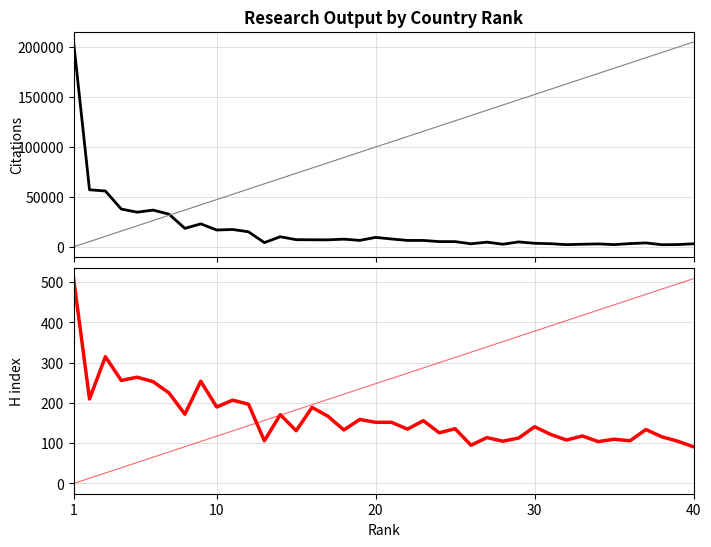

What is the highest value of the H index series?

509